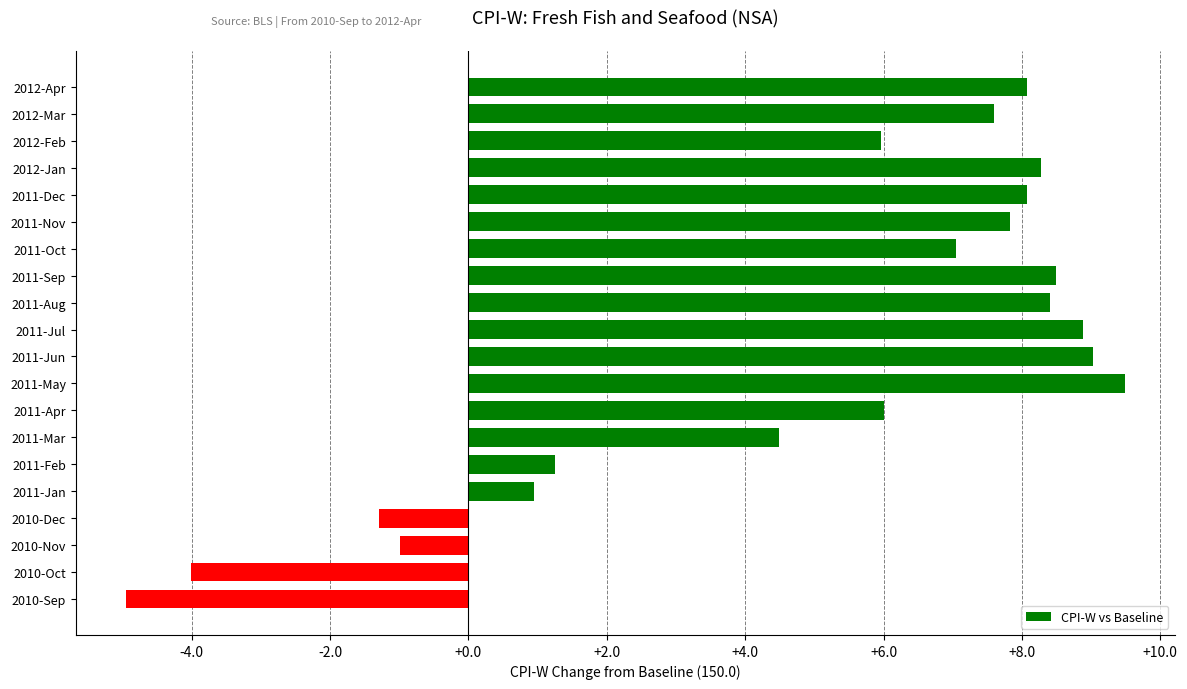

Between 2011-Aug and 2011-Jul, which is larger?

2011-Jul